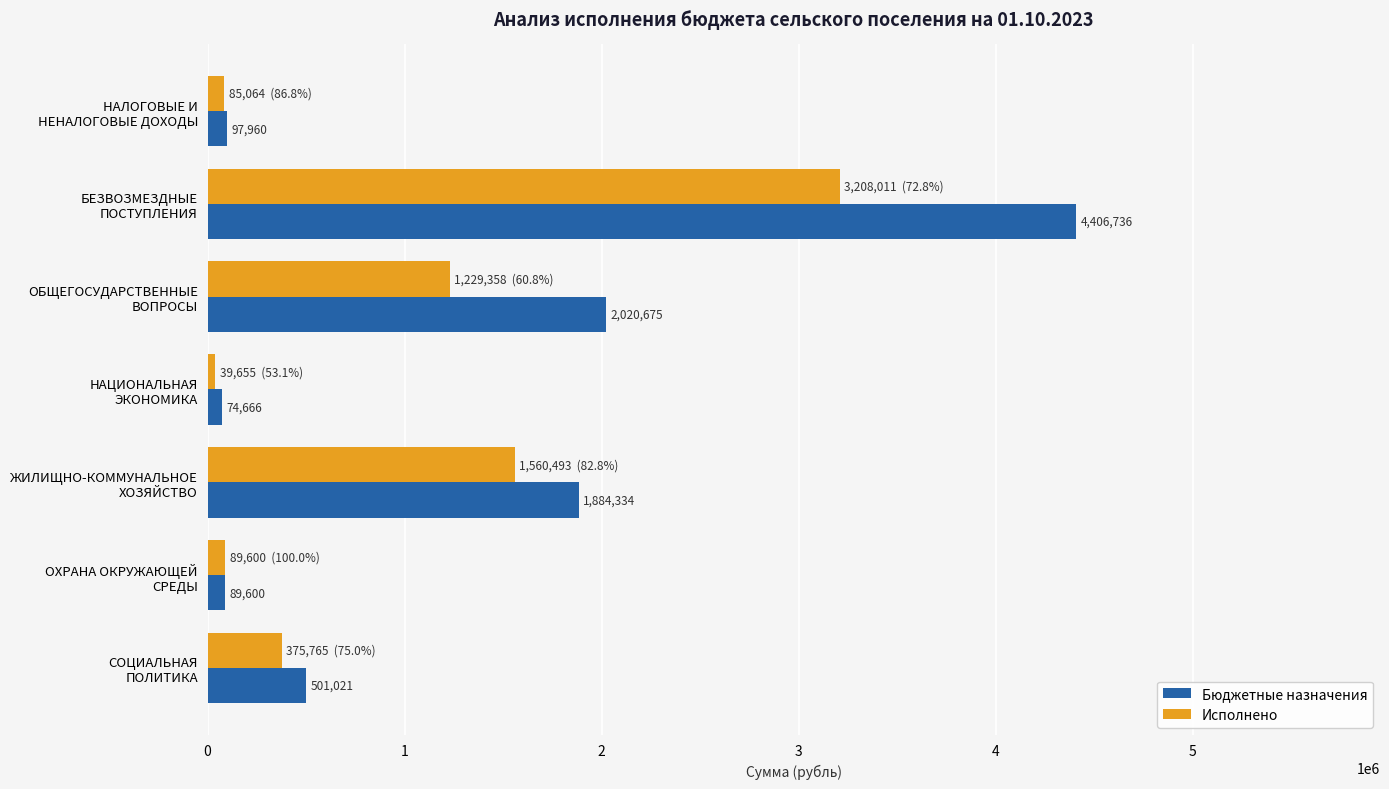

Which series has the largest total across all categories?

Бюджетные назначения